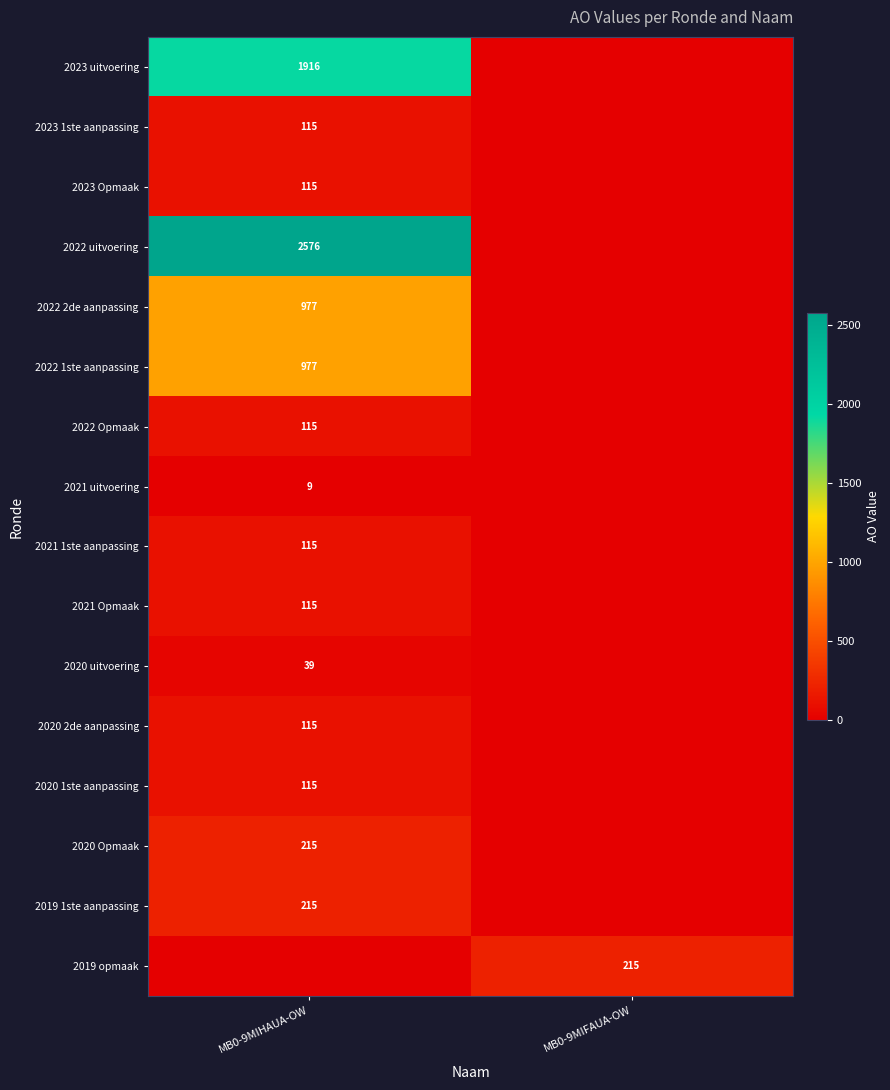

Count the number of categories in the chart.

2